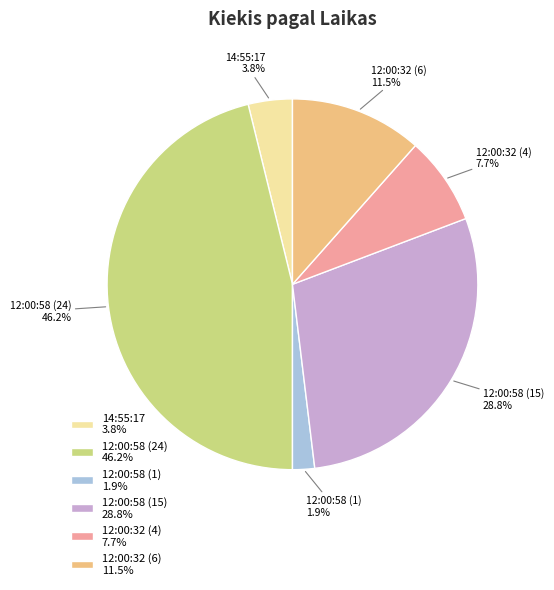

Is 12:00:32 (6) the majority of the pie?

No